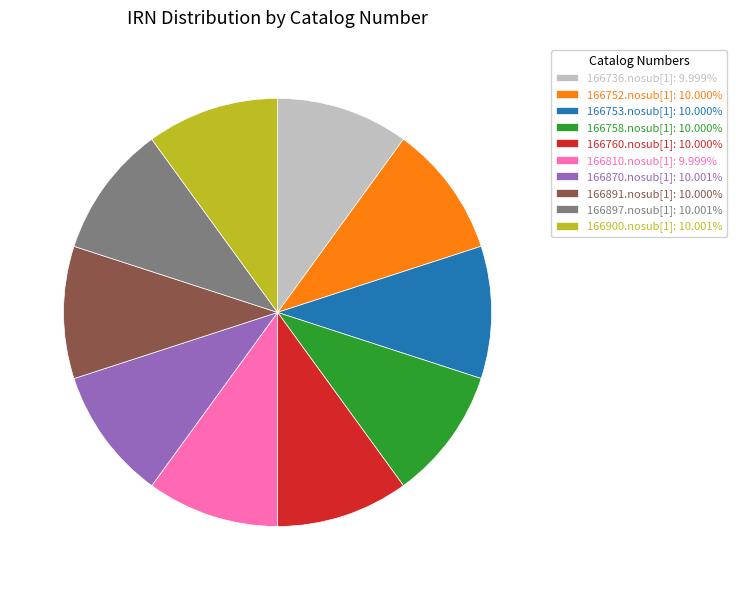

Do 166900.nosub[1]: 10.001% and 166810.nosub[1]: 9.999% together represent more than half of the pie?

No